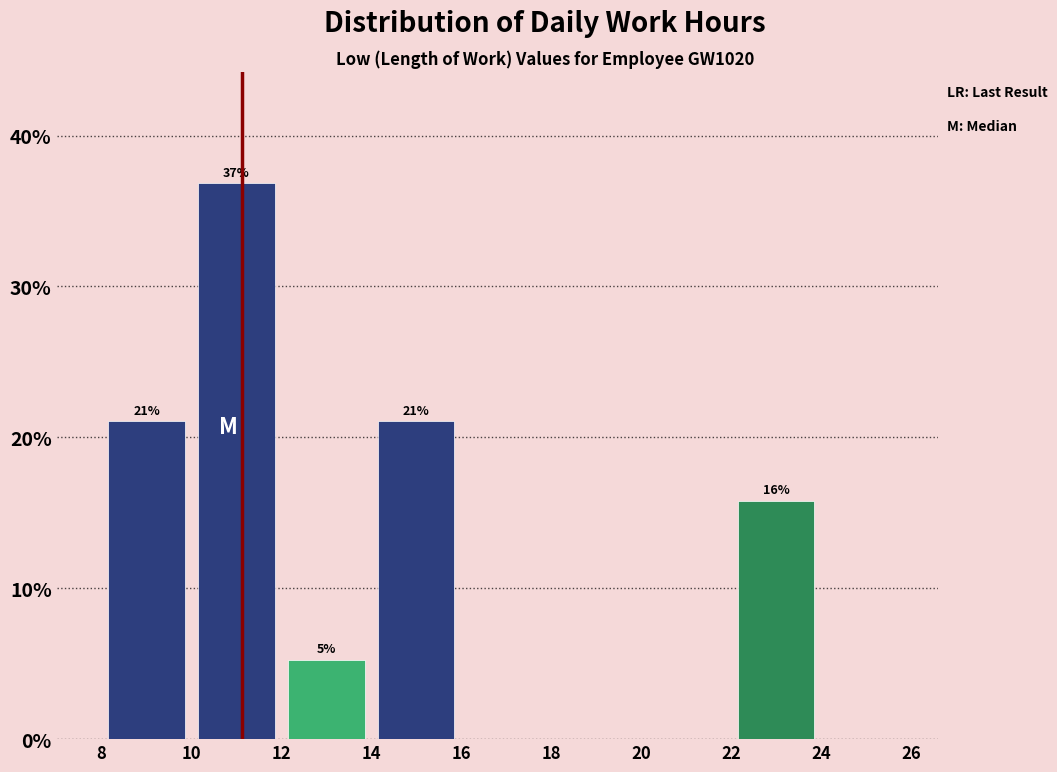

Over which range of the x-axis is the bar tallest?

10 to 12